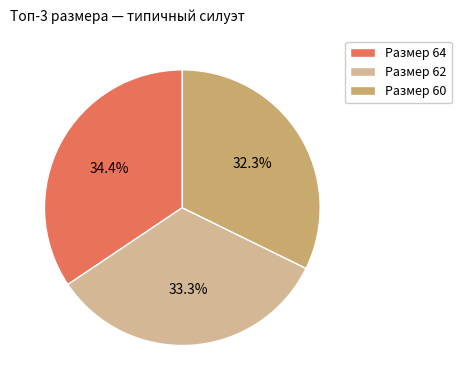

Approximately how many times larger is the value at Размер 60 compared to Размер 64?

0.9